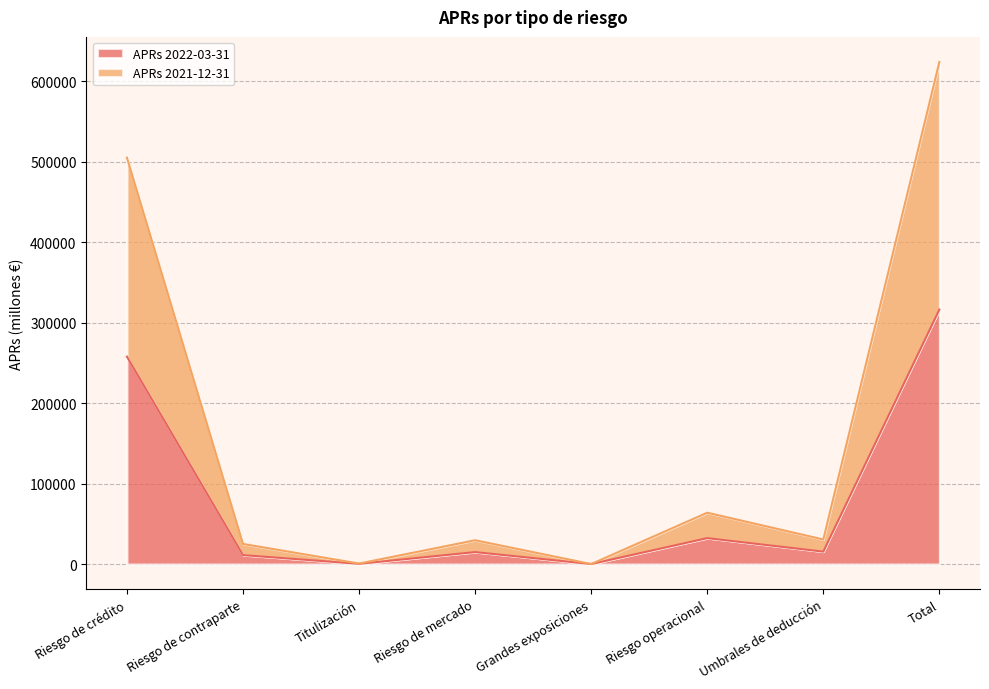

How many values in the APRs 2021-12-31 series are below 30554?

4